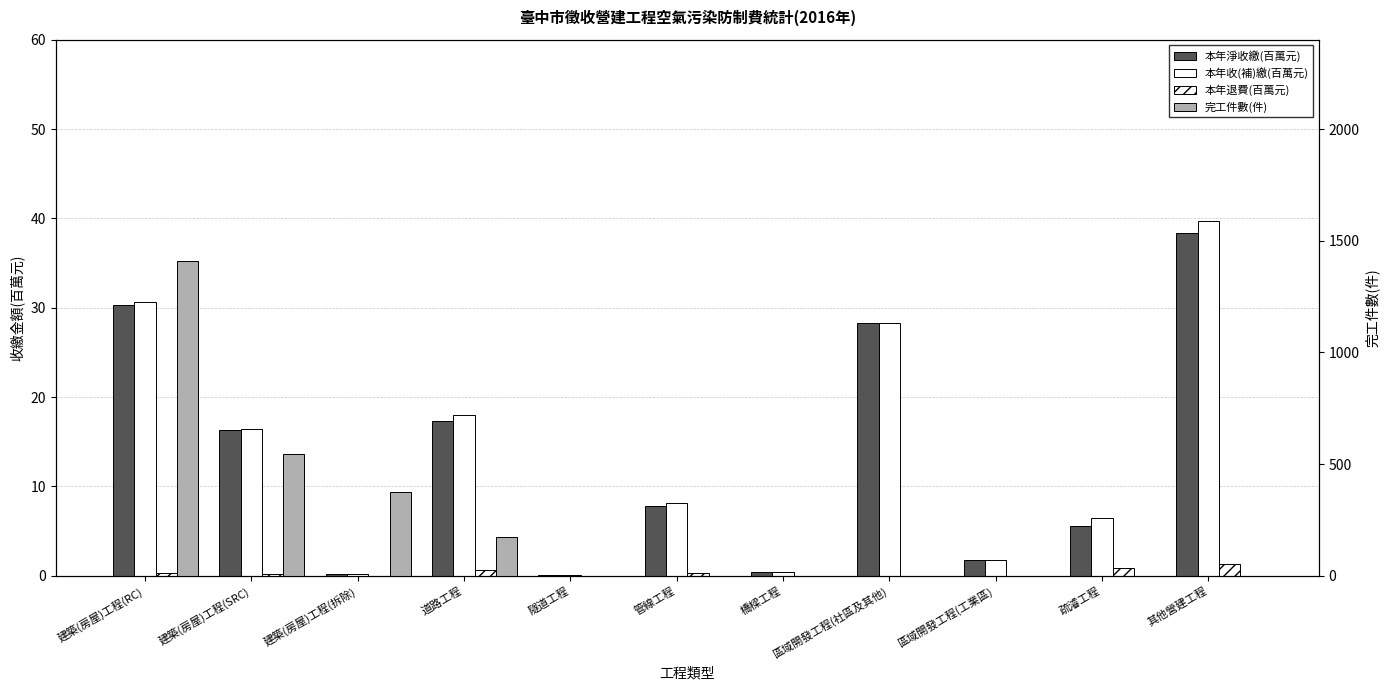

Which series has the largest total across all categories?

完工件數(件)